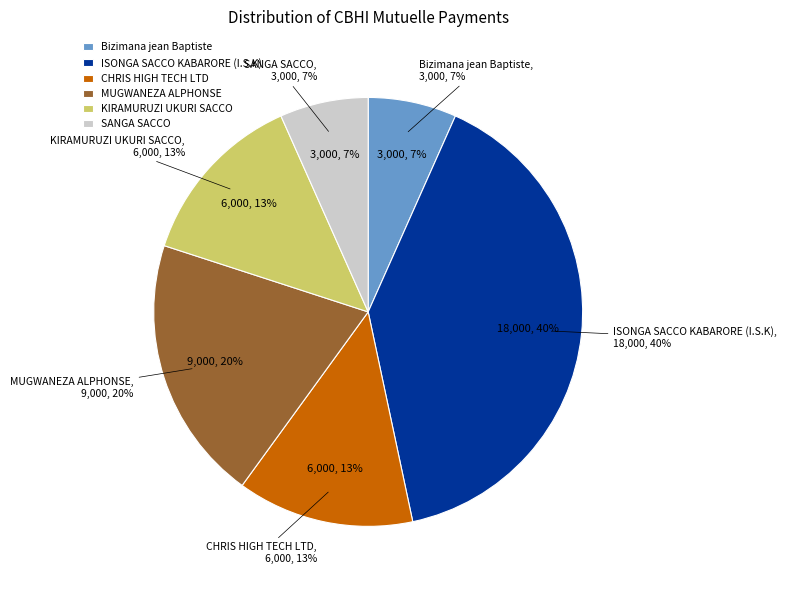

Is there any slice that represents more than half of the pie?

No